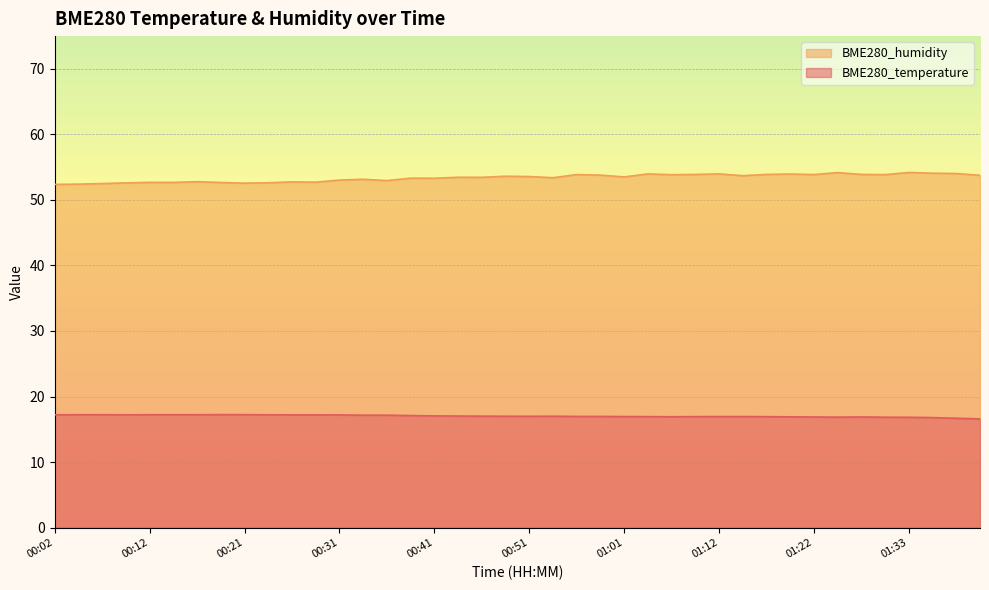

List the labels in order of BME280_humidity value, smallest first.

00:02, 00:04, 00:07, 00:21, 00:09, 00:24, 00:19, 00:14, 00:12, 00:29, 00:26, 00:17, 00:36, 00:31, 00:34, 00:41, 00:39, 00:54, 00:46, 00:44, 01:01, 00:51, 00:49, 01:14, 01:41, 00:59, 01:06, 01:30, 00:56, 01:22, 01:09, 01:17, 01:28, 01:20, 01:04, 01:12, 01:38, 01:36, 01:25, 01:33